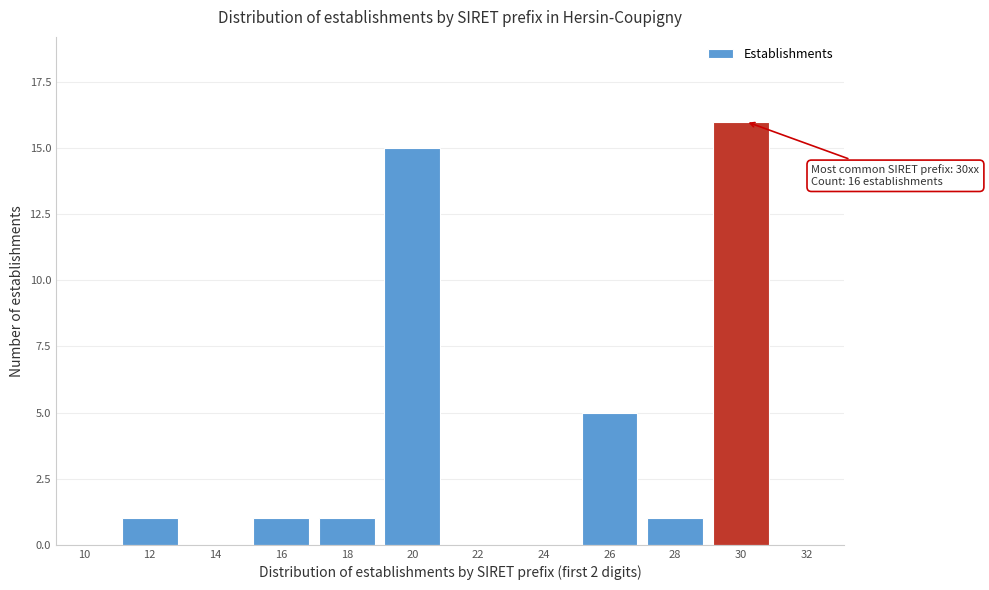

Reading left to right, list all the values displayed in this chart.

10=0	12=1	14=0	16=1	18=1	20=15	22=0	24=0	26=5	28=1	30=16	32=0